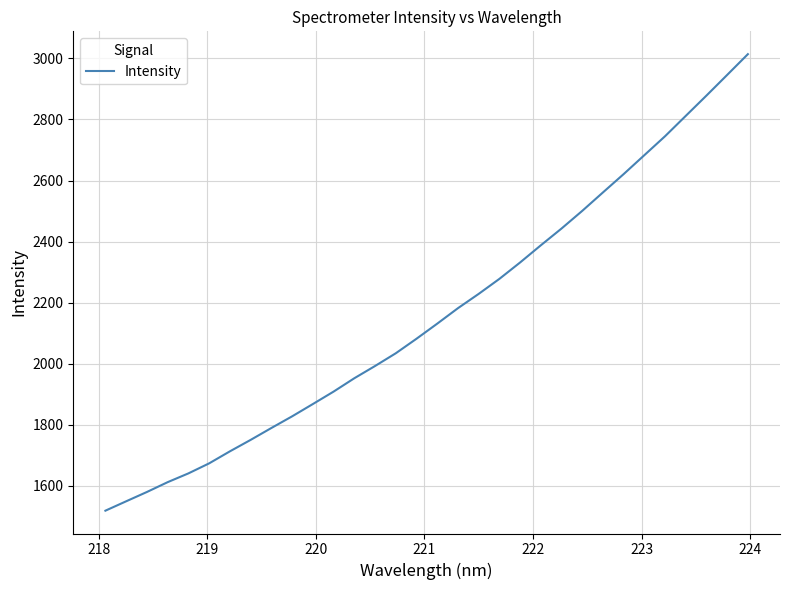

What is the difference between the maximum and minimum values?

1496.2